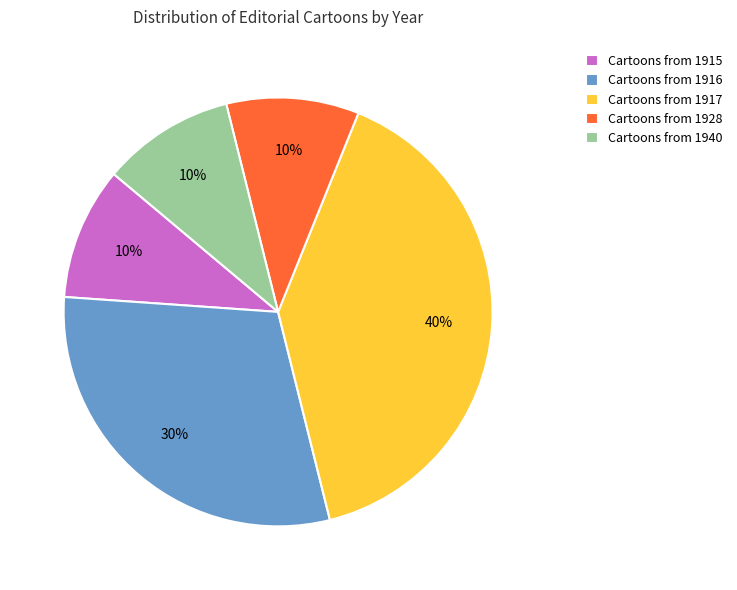

Does any single category account for the majority?

No